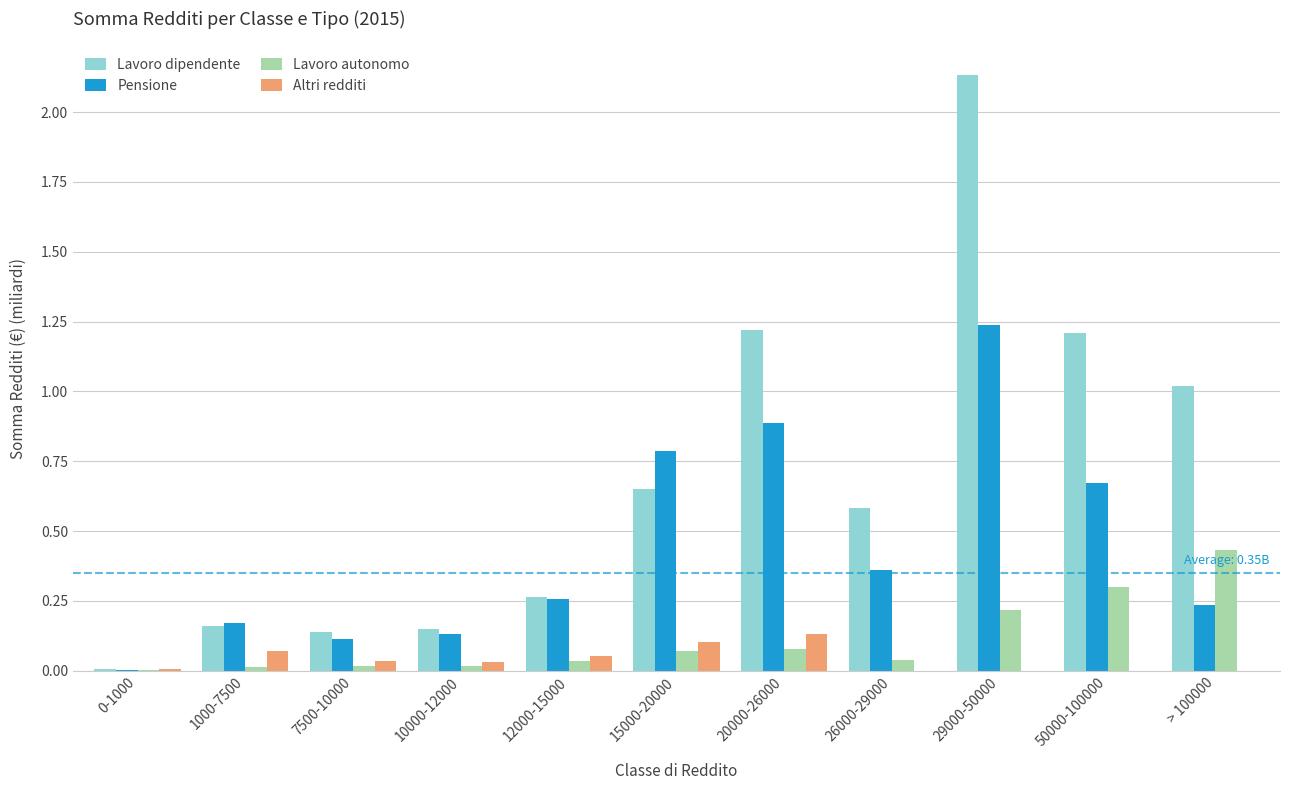

The Lavoro autonomo series shows 0.0 at 0-1000. True or false?

True